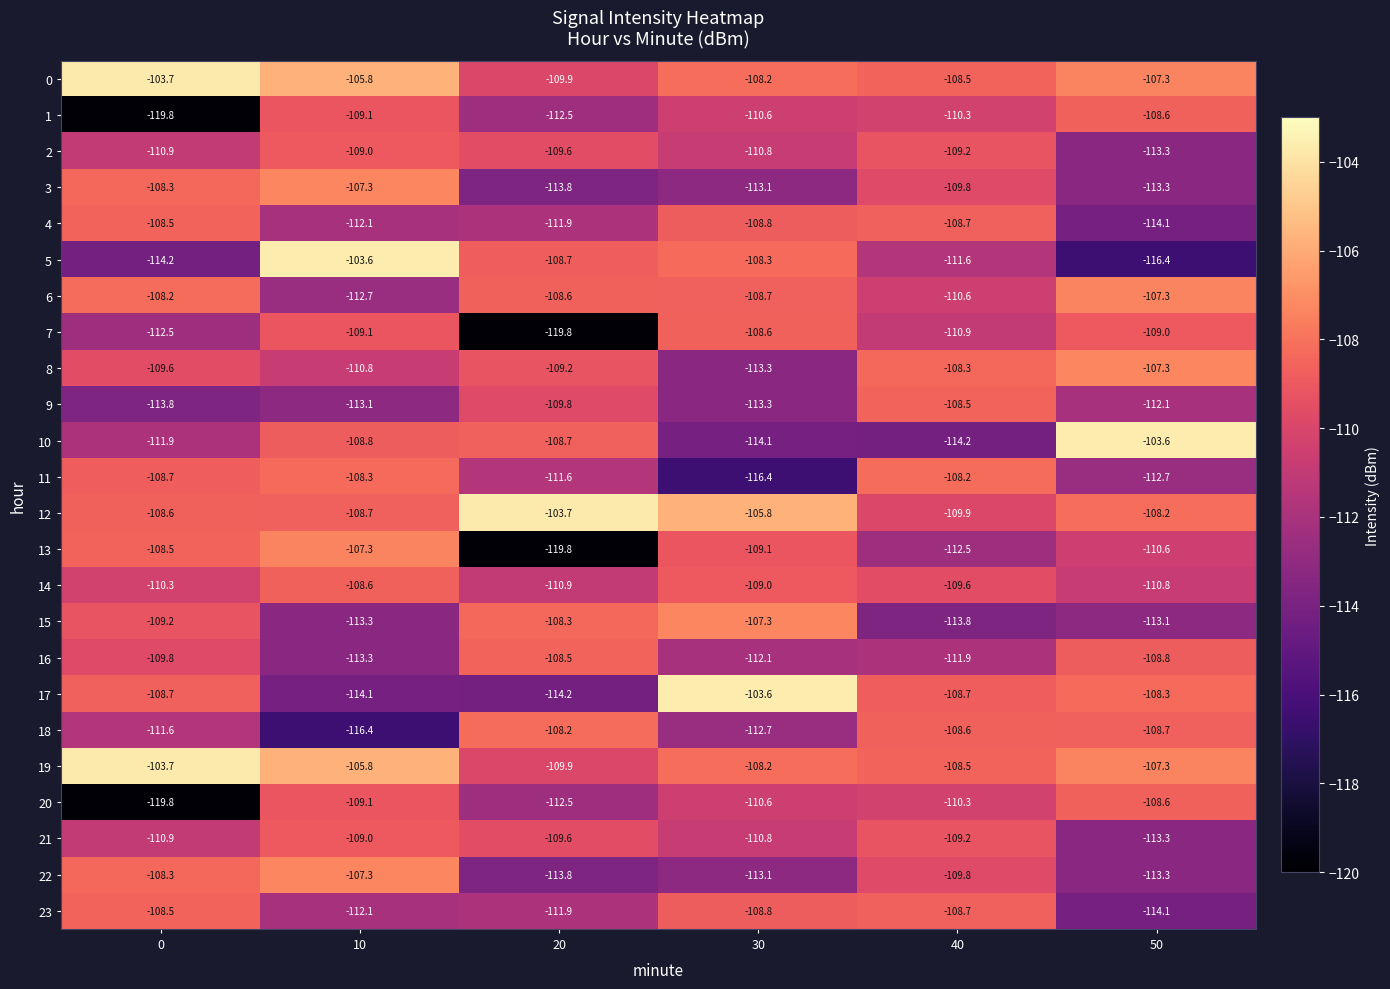

Is it true that 0 equals -108.2 at 30?

True